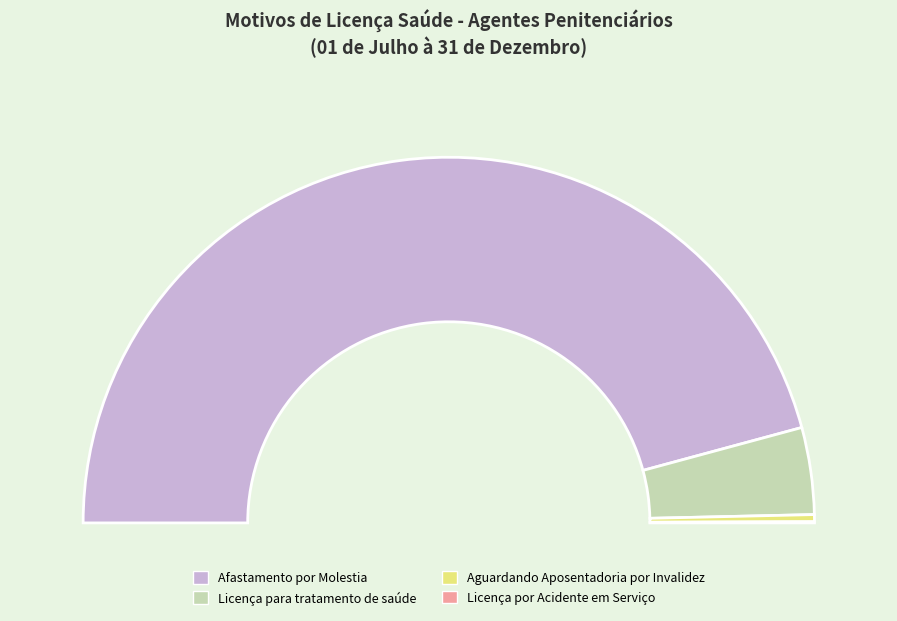

Between Licença por Acidente em Serviço and Aguardando Aposentadoria por Invalidez, which is larger?

Aguardando Aposentadoria por Invalidez